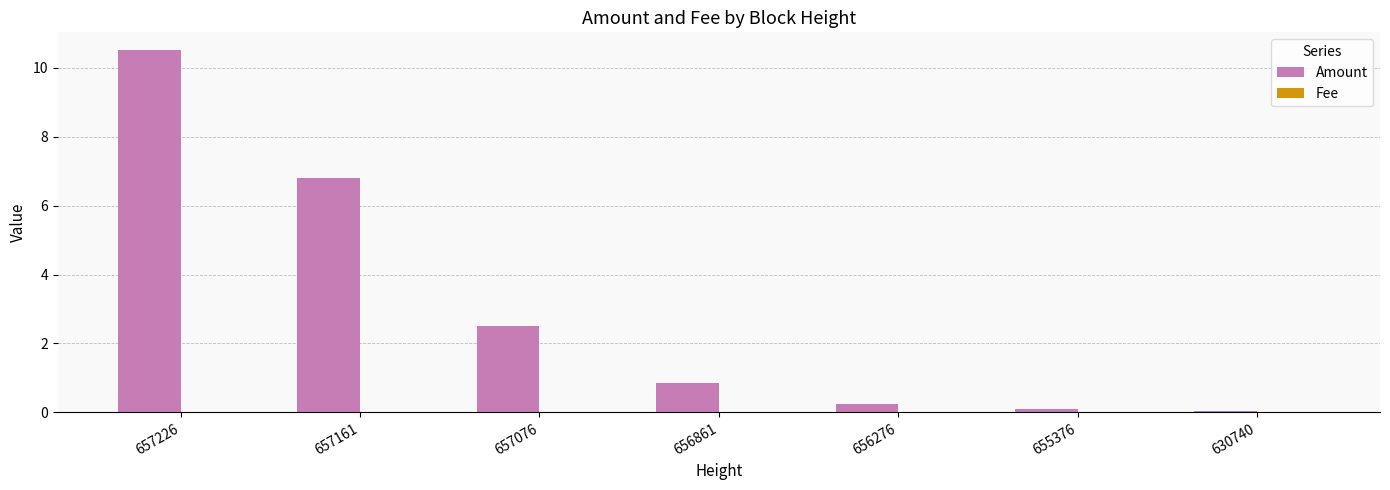

What is the spread (max minus min) of values at 657226?

10.5